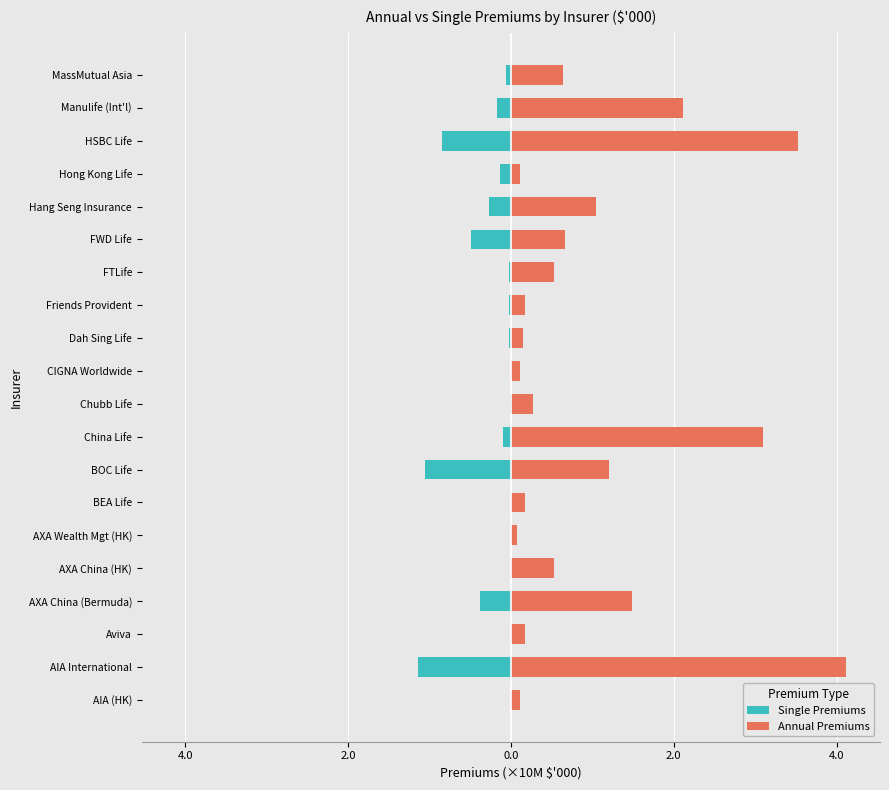

Which series has the widest spread of values?

Annual Premiums